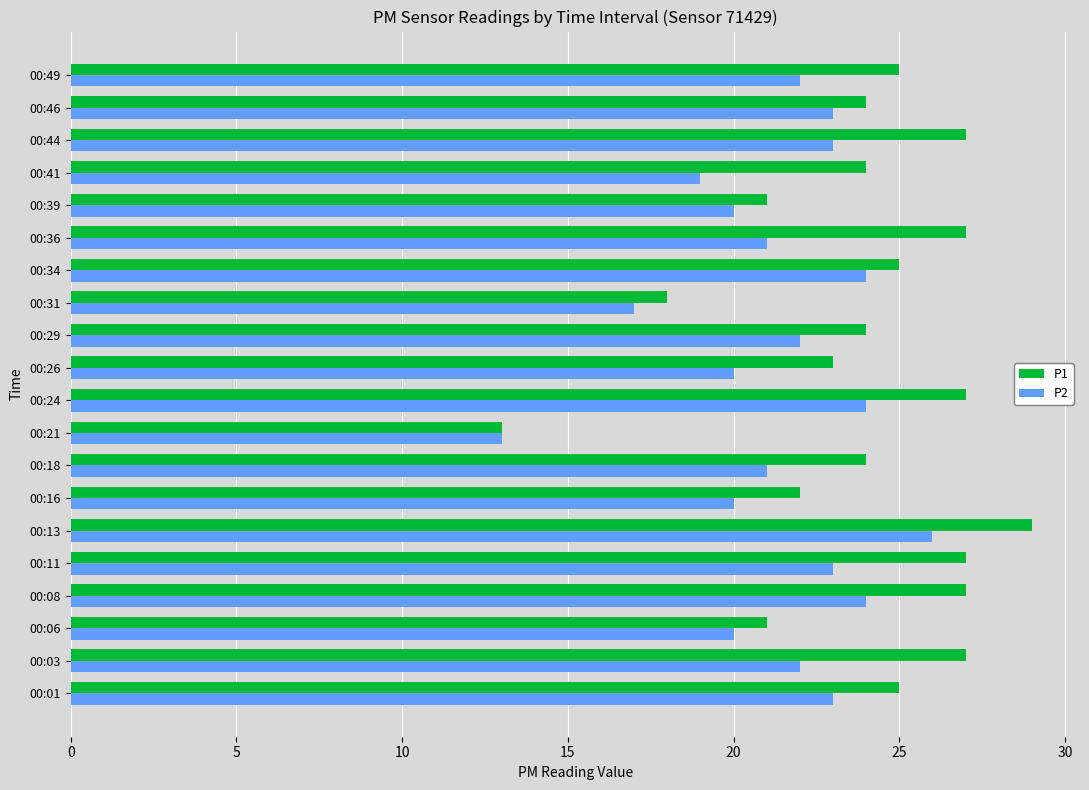

Which series has the widest spread of values?

P1